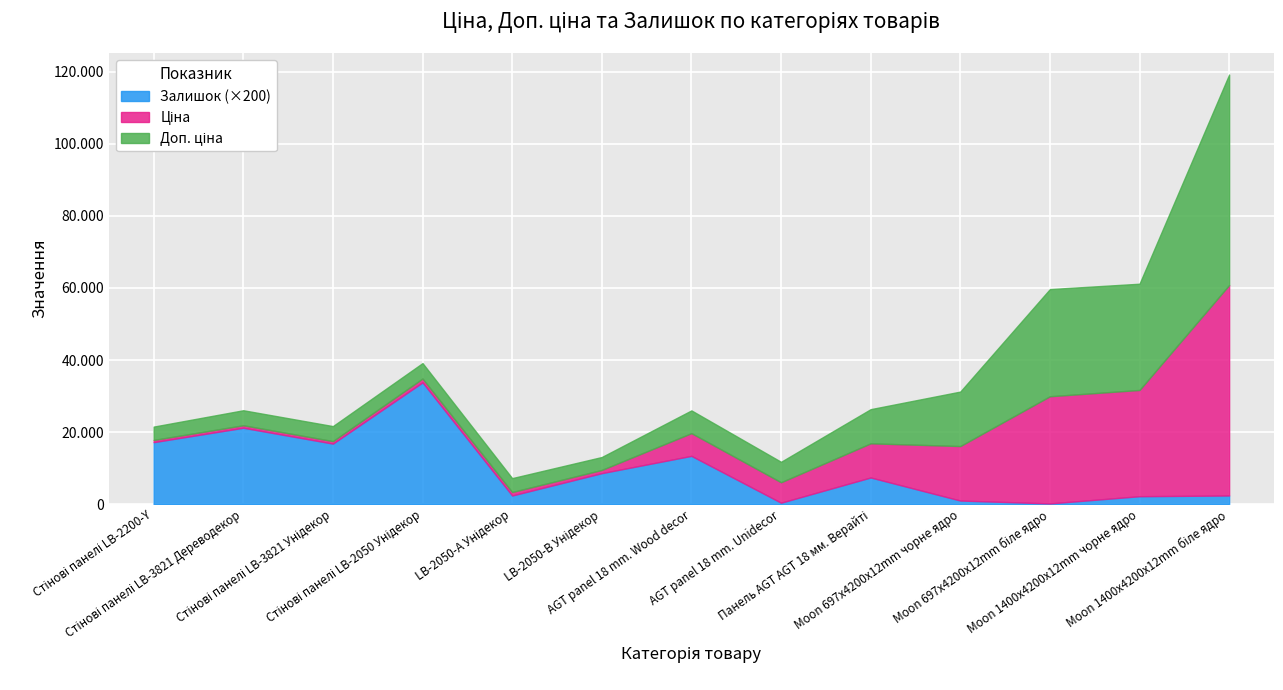

Read the Залишок value at LB-2050-В Унідекор.

43.0